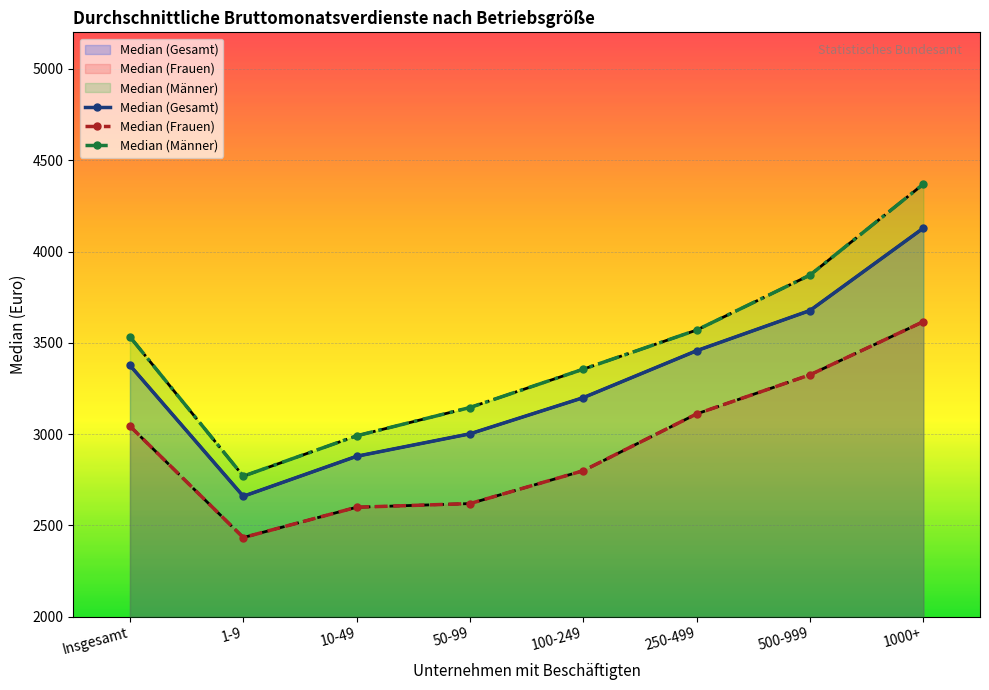

At how many categories does at least one series exceed 2875?

7